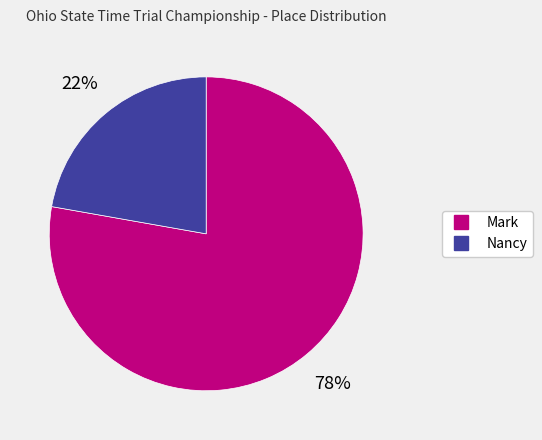

Which category has the smallest portion of the pie?

Nancy